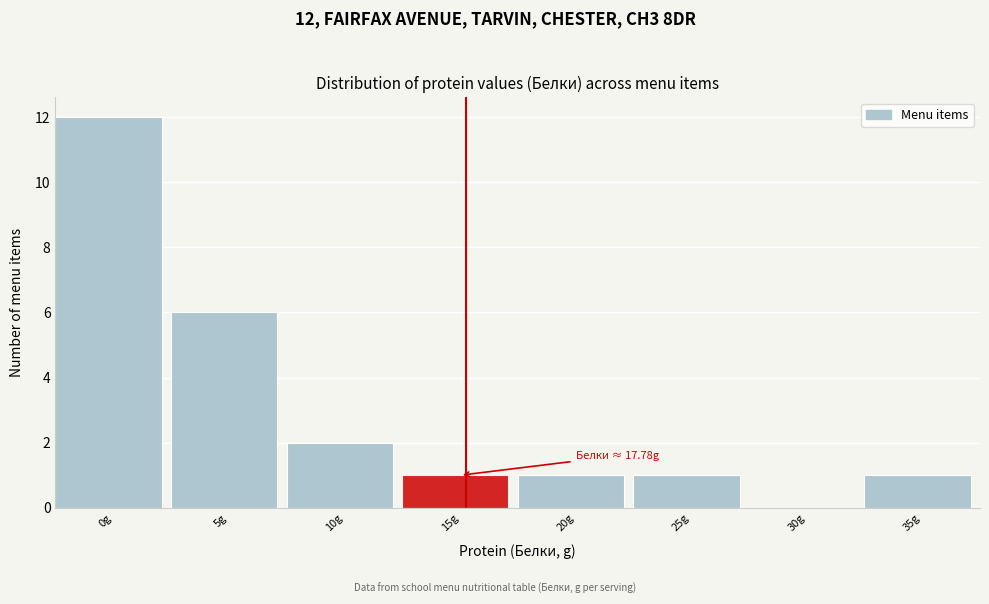

Reading left to right, what are all the values shown in this chart?

0g=12	5g=6	10g=2	15g=1	20g=1	25g=1	30g=0	35g=1